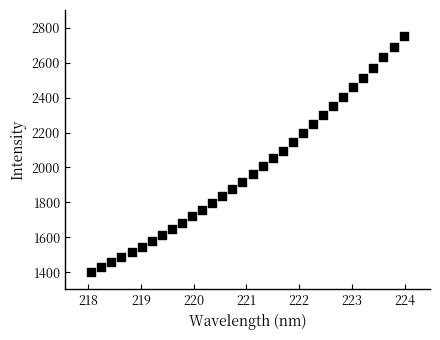

What is the range of Y values (max minus min)?

1350.5